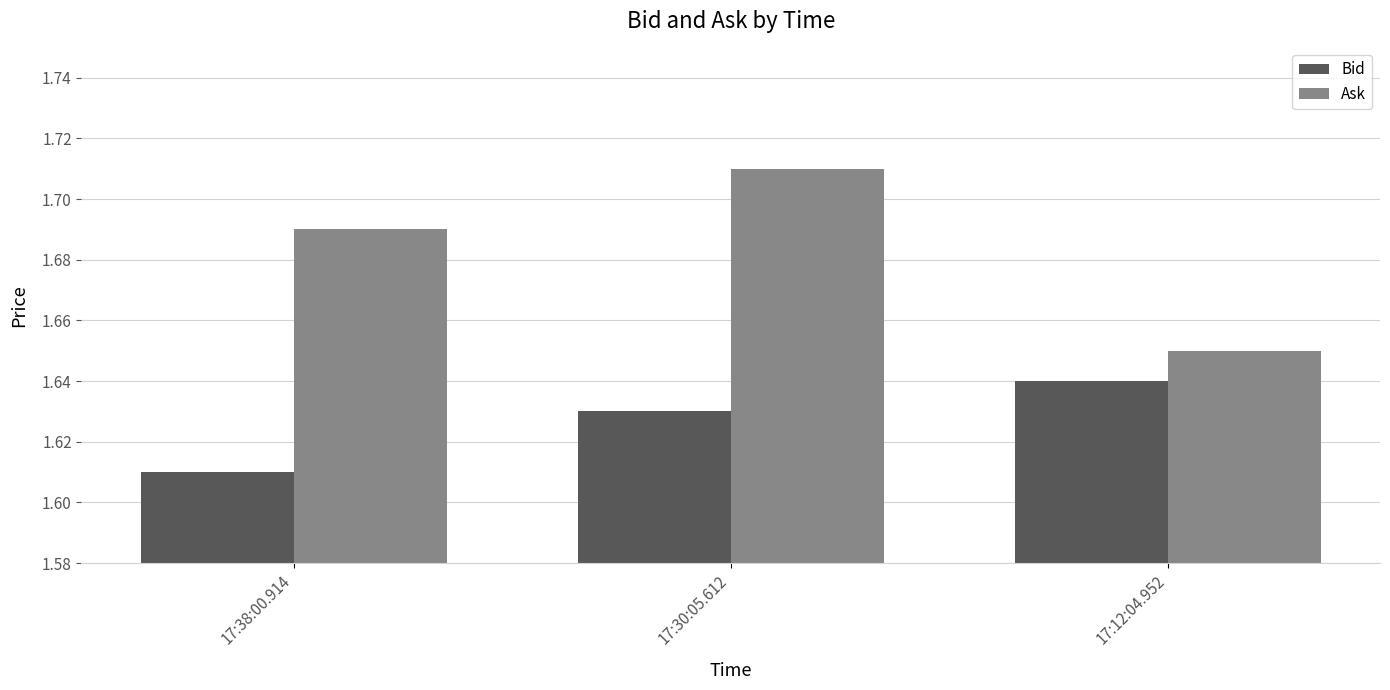

What is the label of the 2nd bar from the right?

17:30:05.612